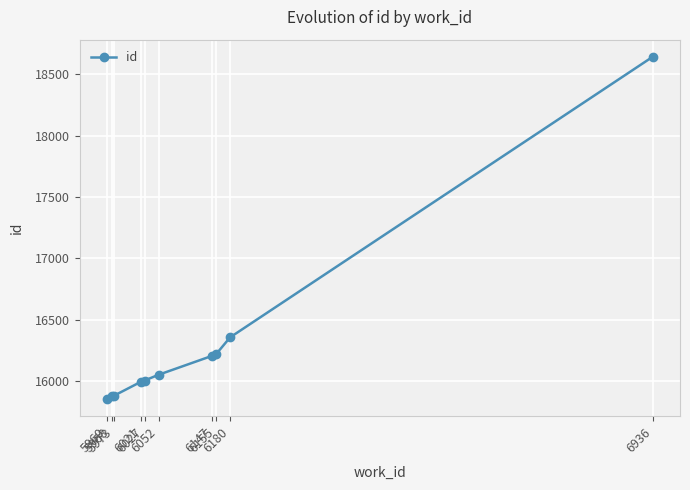

What is the difference between the values at 5968 and 6155?

343